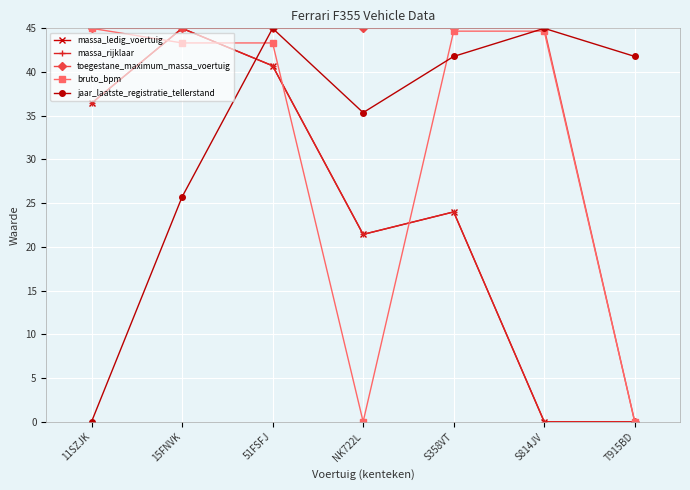

What position from the right is 51FSFJ?

5